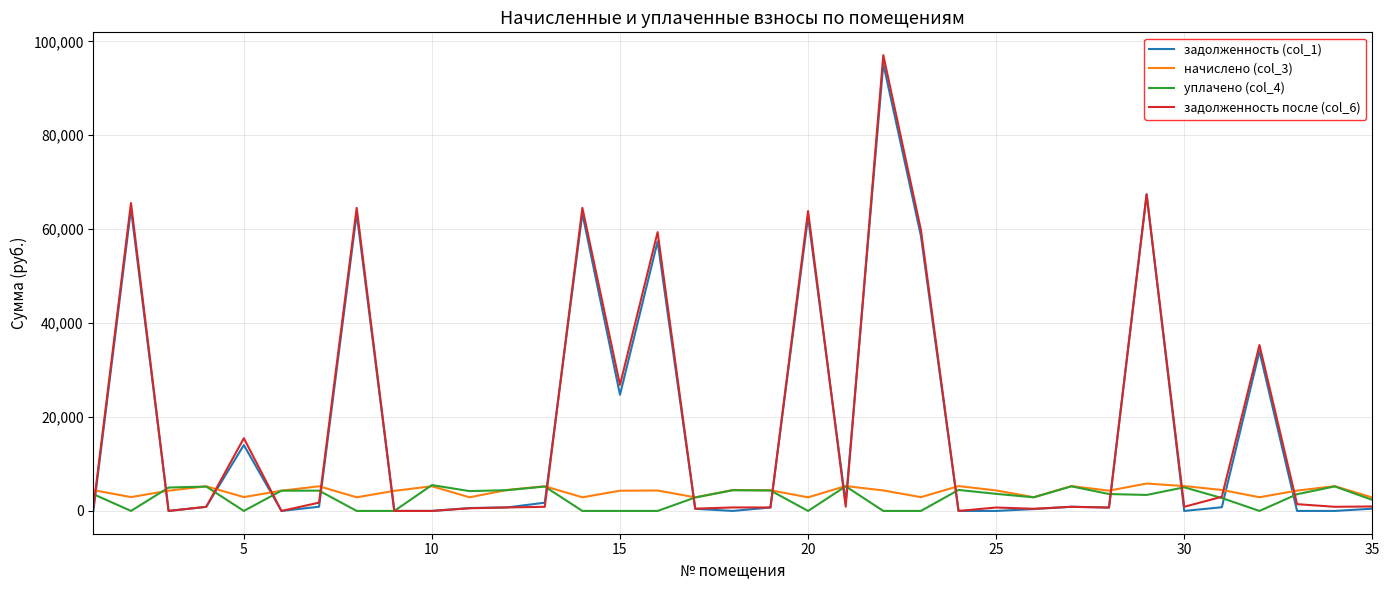

True or false: задолженность после (col_6) and начислено (col_3) intersect in this chart.

True